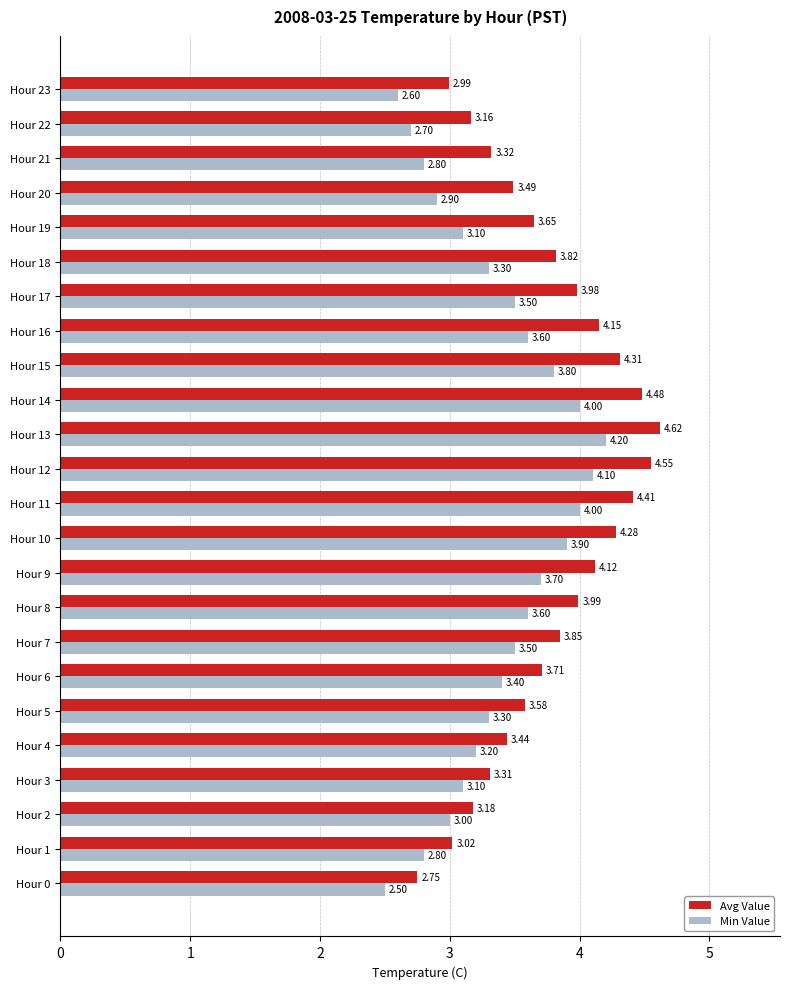

Which series has the largest range (max minus min)?

Avg Value